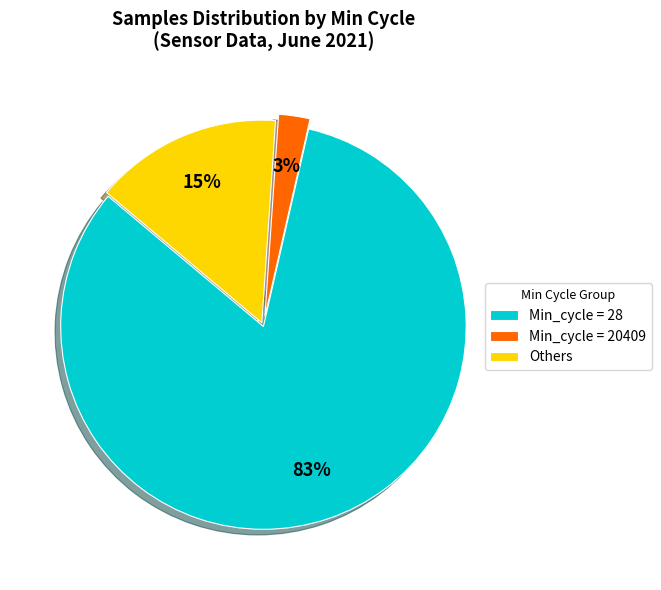

To the nearest percent, what is the average slice percentage?

33%